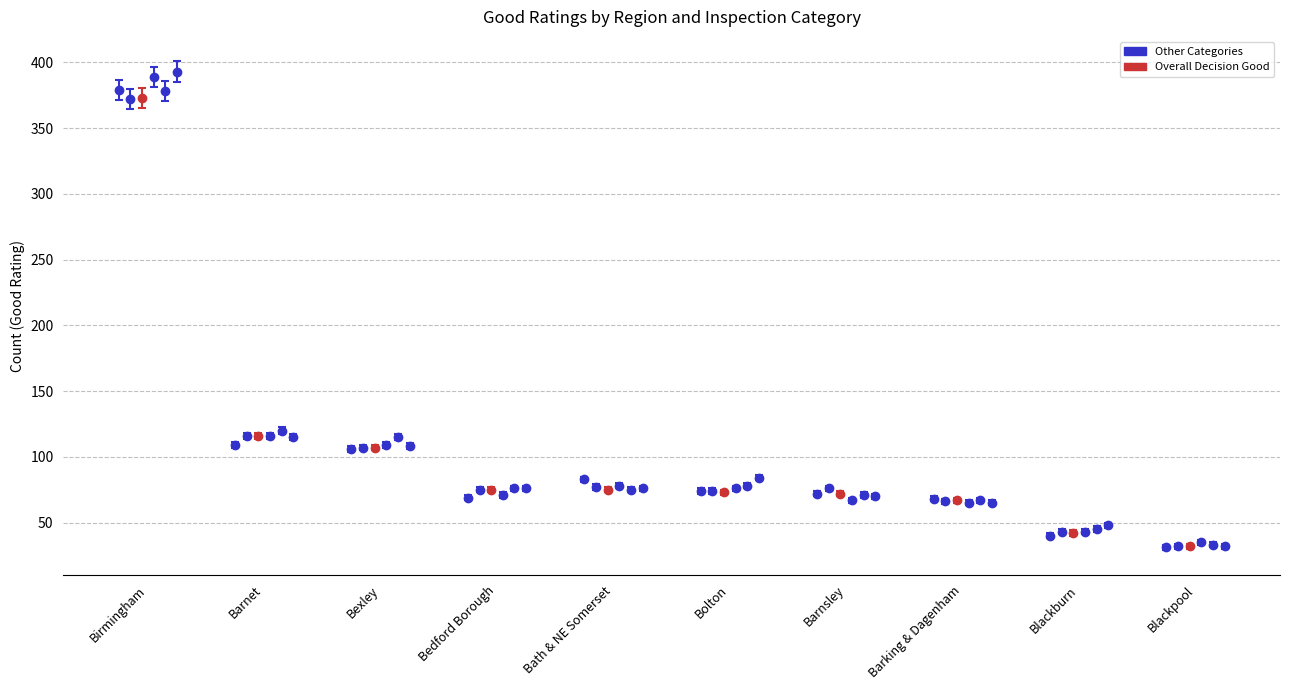

How many bars are there in total?

60